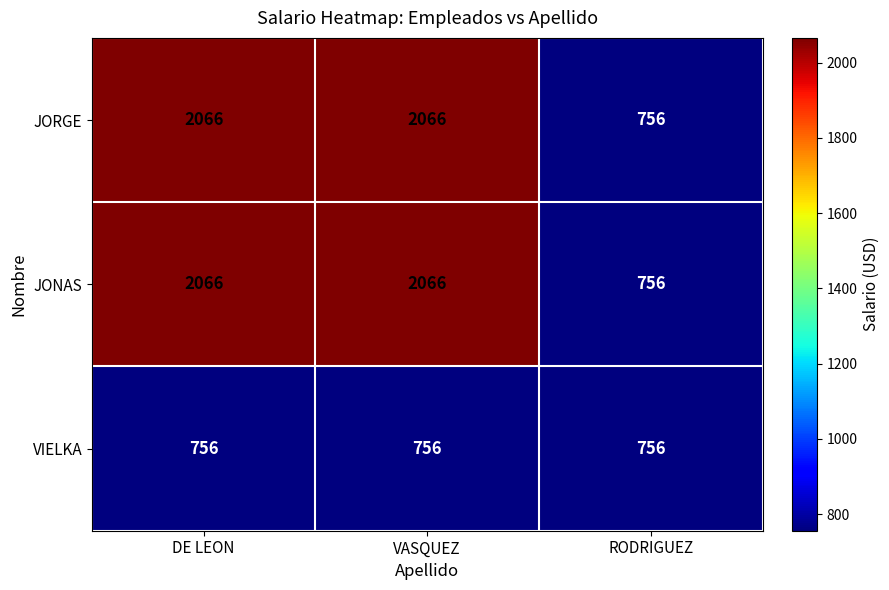

What is the smallest value displayed?

756